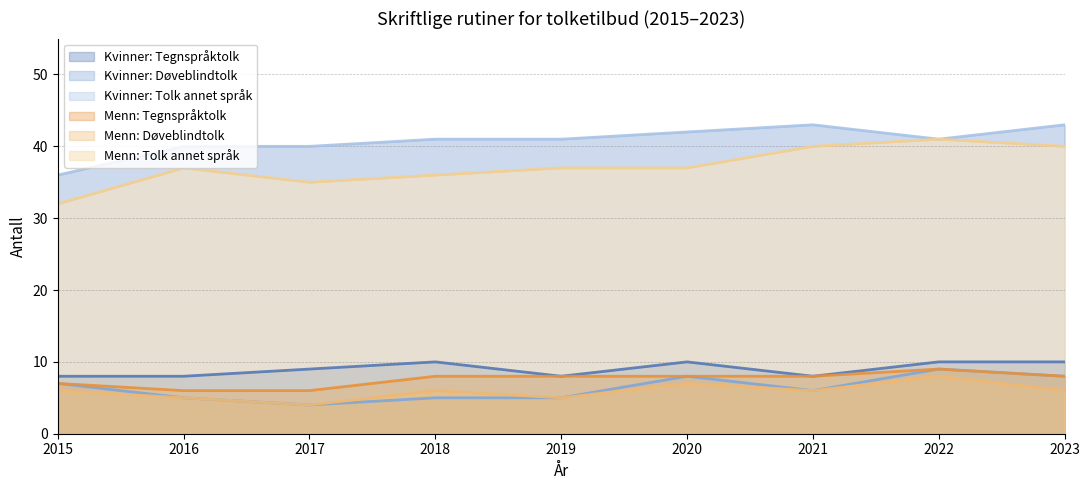

Where does the Menn: Døveblindtolk series first go above 6?

2020